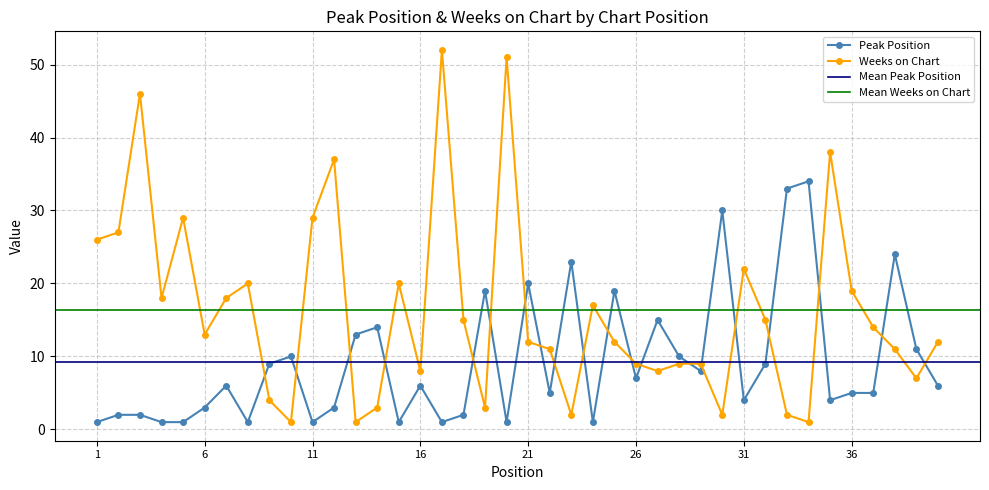

List the series in order of their peak value, lowest first.

Peak Position, Weeks on Chart